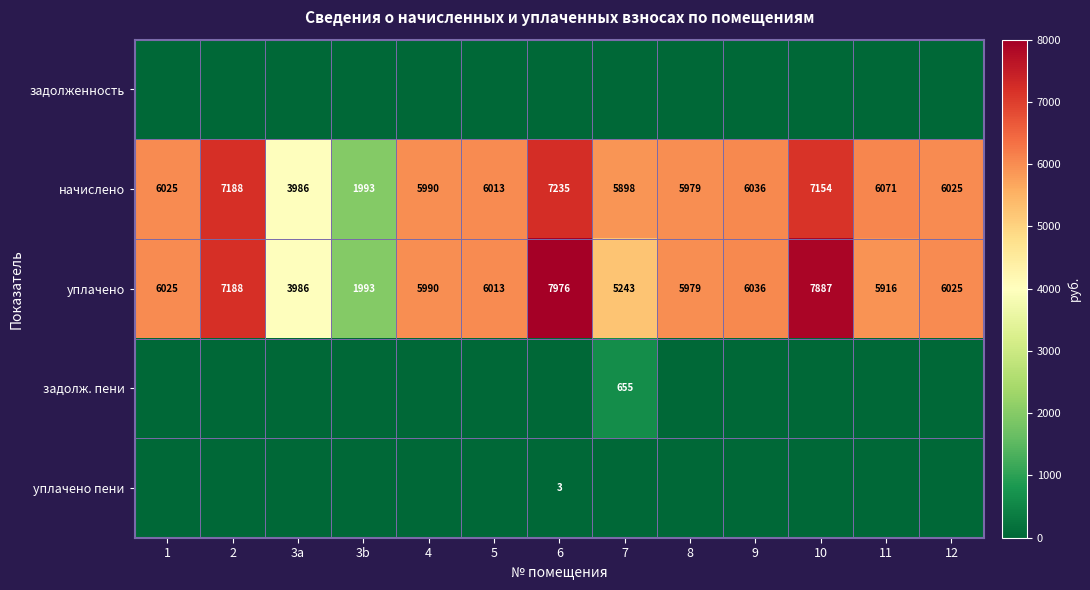

The начислено series shows 6013 at 5. True or false?

True